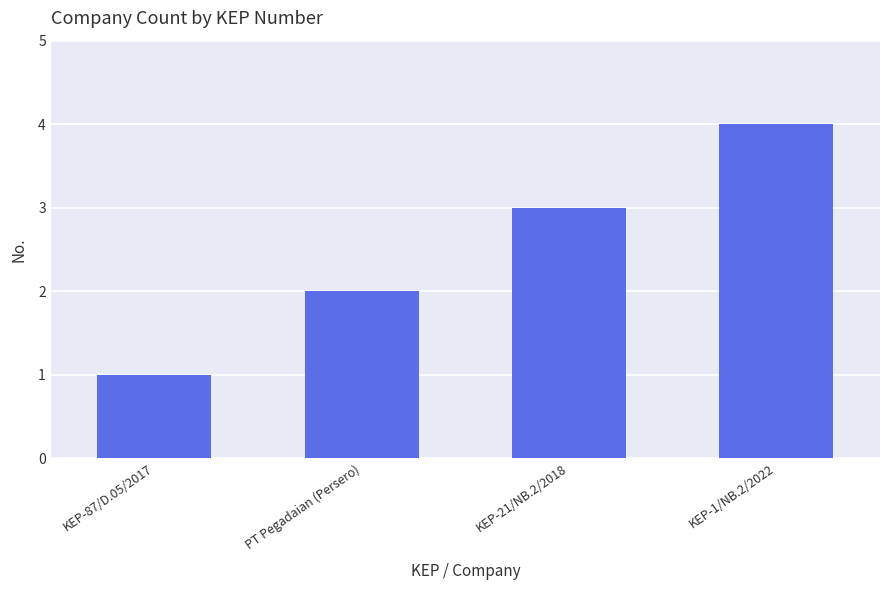

What is the sum of the values at KEP-21/NB.2/2018 and PT Pegadaian (Persero)?

5